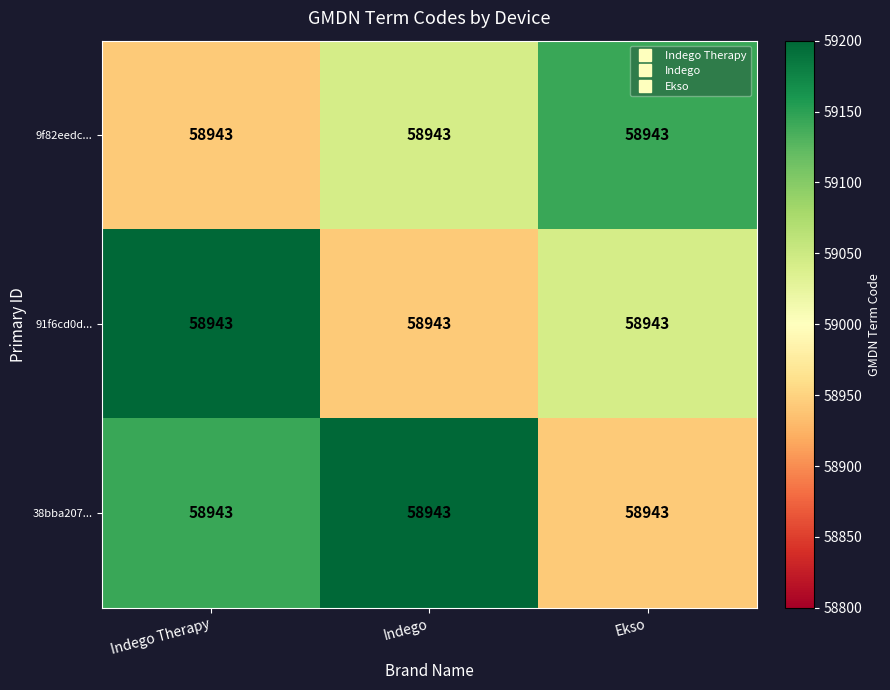

What is the smallest value displayed?

58943